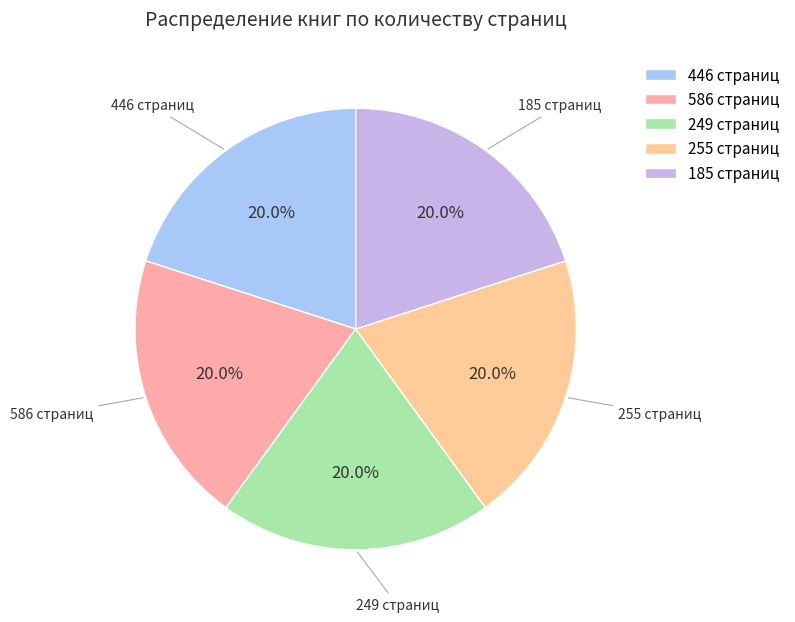

Does 255 страниц account for over 50% of the chart?

No